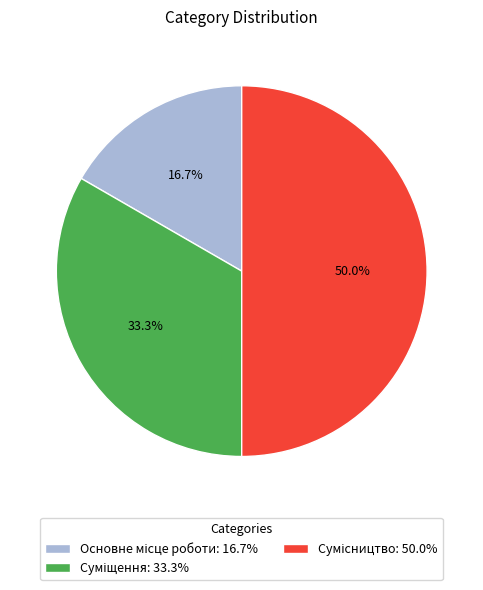

Rank the categories by value from lowest to highest.

Основне місце роботи, Суміщення, Сумісництво